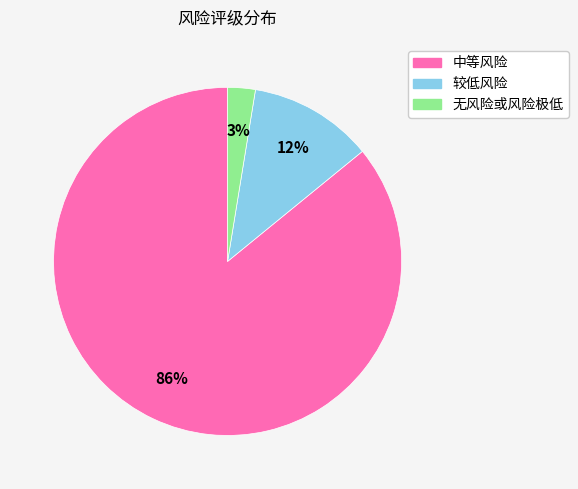

Combined, do 无风险或风险极低 and 较低风险 account for over 50%?

No